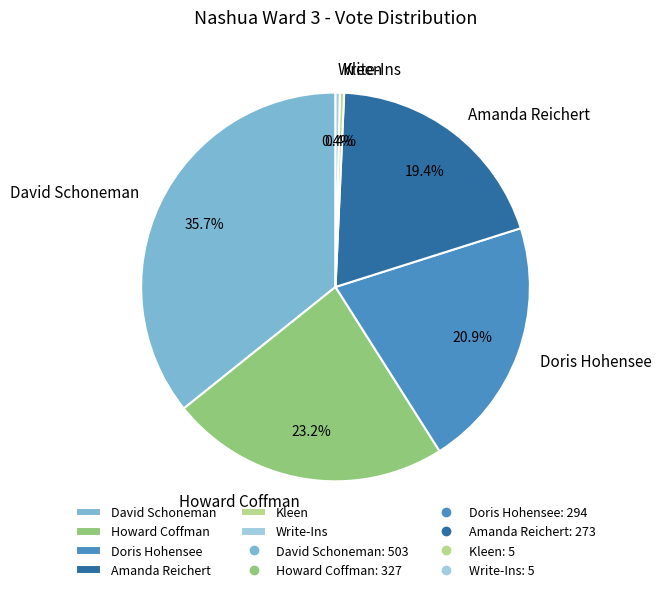

Which has a higher value, Doris Hohensee or David Schoneman?

David Schoneman